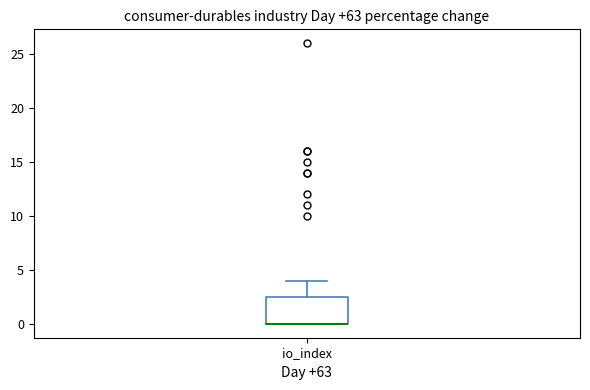

Transcribe this box plot: give where the median line is, the range the box spans, and where the two whiskers end, as read against the y-axis. The values are not printed on the chart, so give them approximately, as read against the axis.

median 0.0 (drawn on the box's lower edge), box 0.0 to 2.5, whiskers 0.0 to 4.0